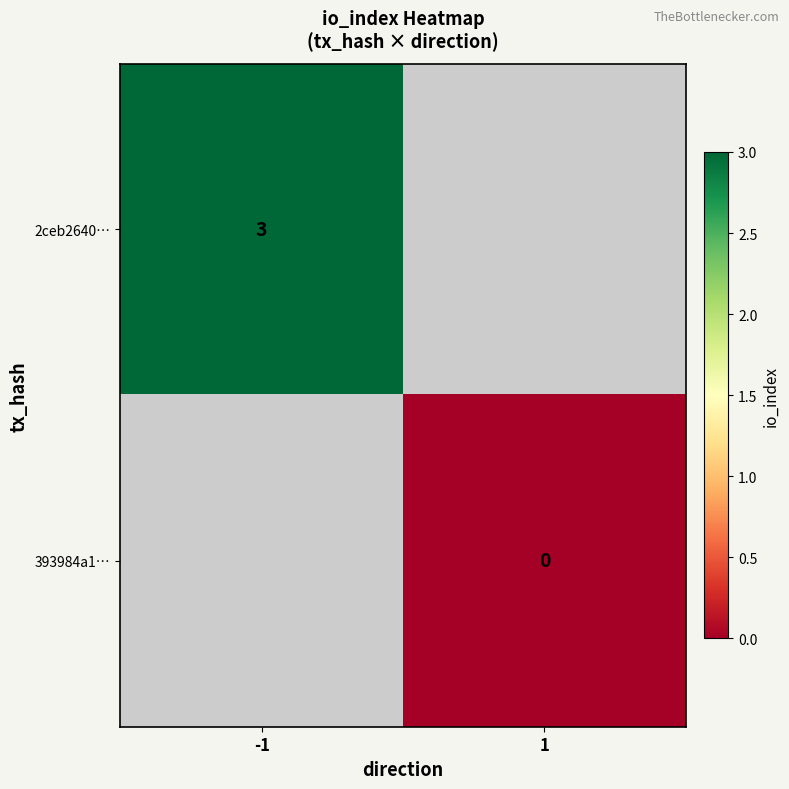

How many distinct data groups are displayed?

2